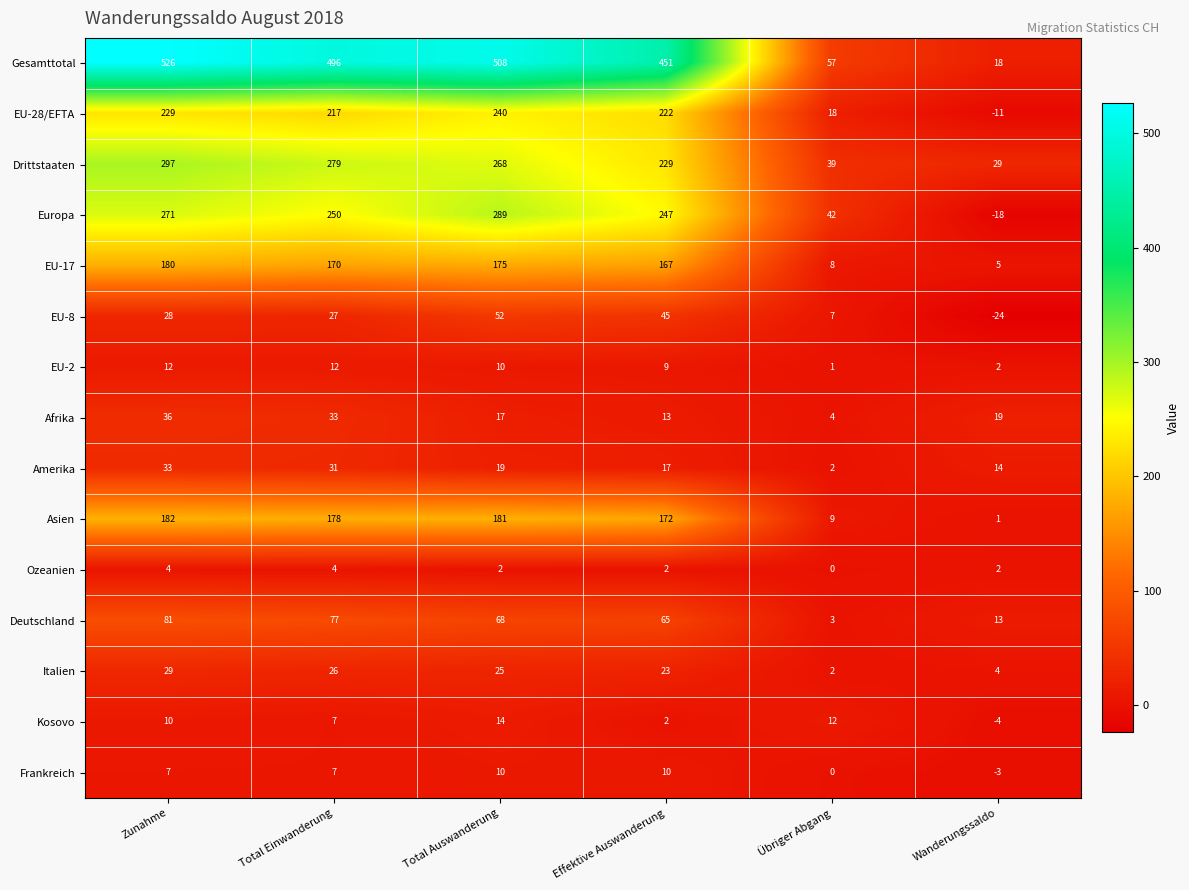

Between Zunahme and Übriger Abgang, which series saw the biggest shift?

Gesamttotal